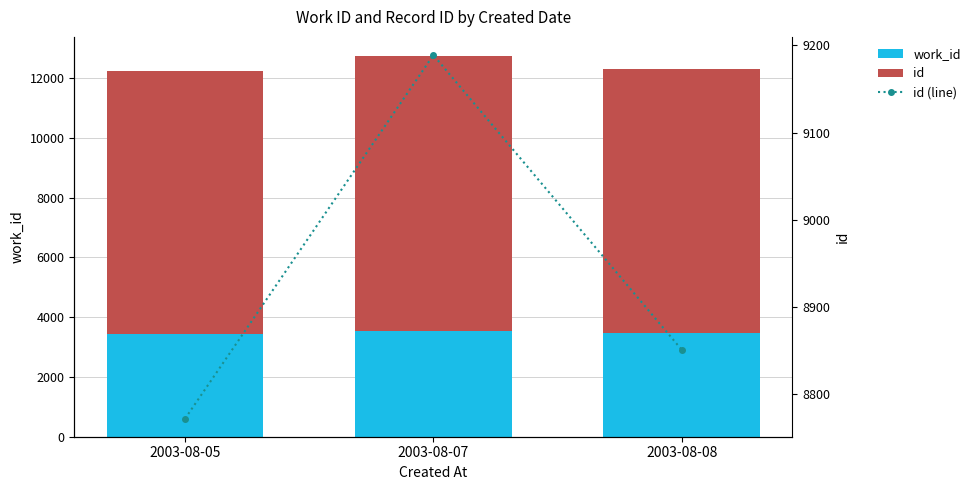

At which label does id first exceed 8851?

2003-08-07